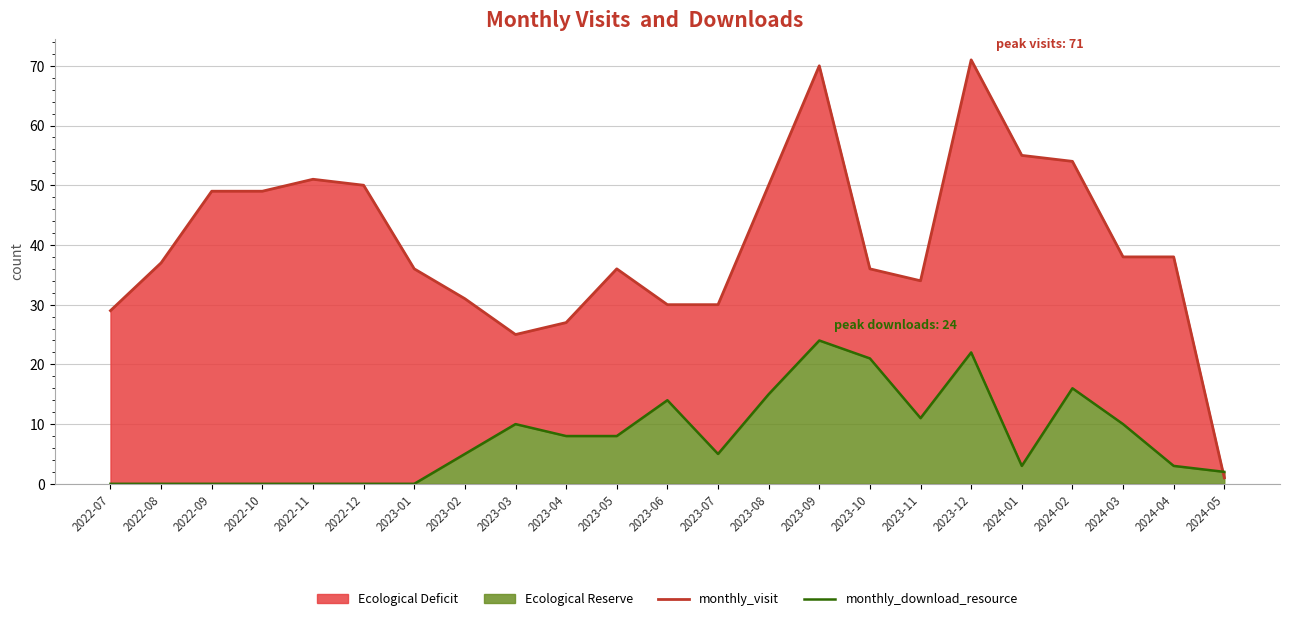

What is the difference between the maximum and minimum values in the monthly_download_resource series?

24